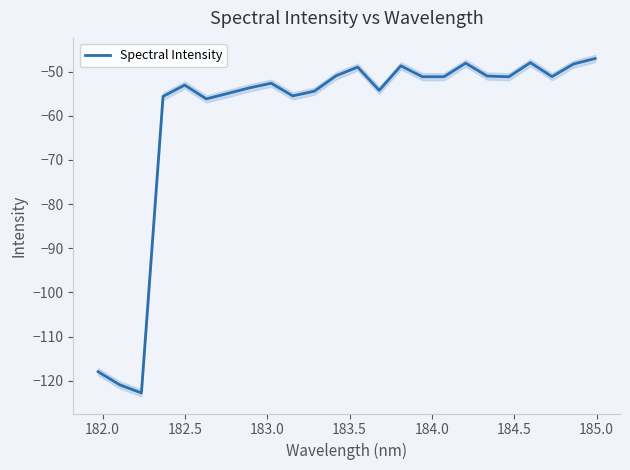

What is the highest value of the Spectral Intensity series?

-47.0